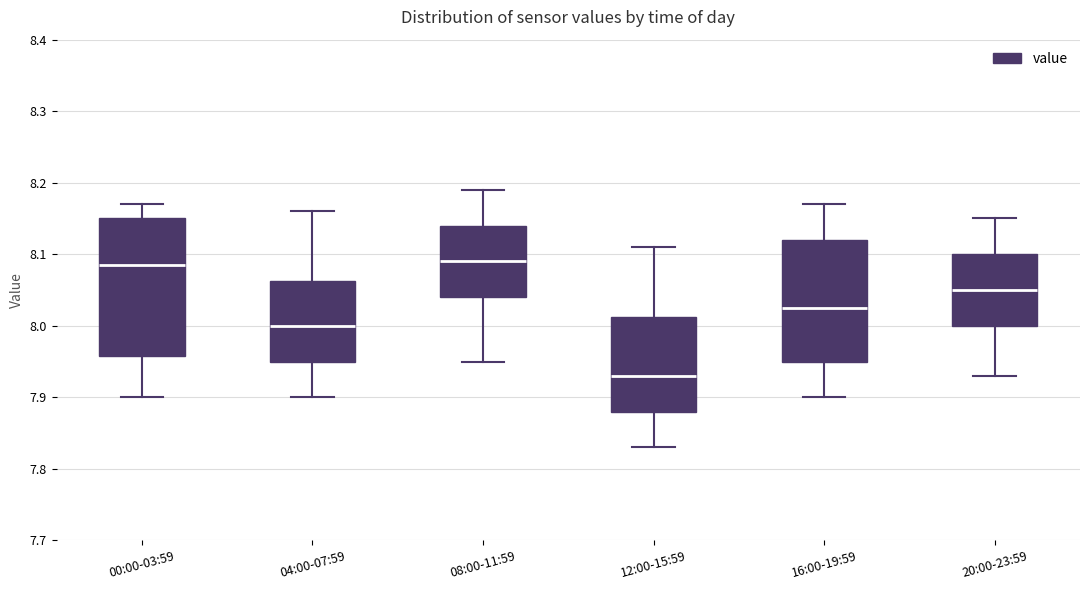

Which box's median line is the lowest?

12:00-15:59